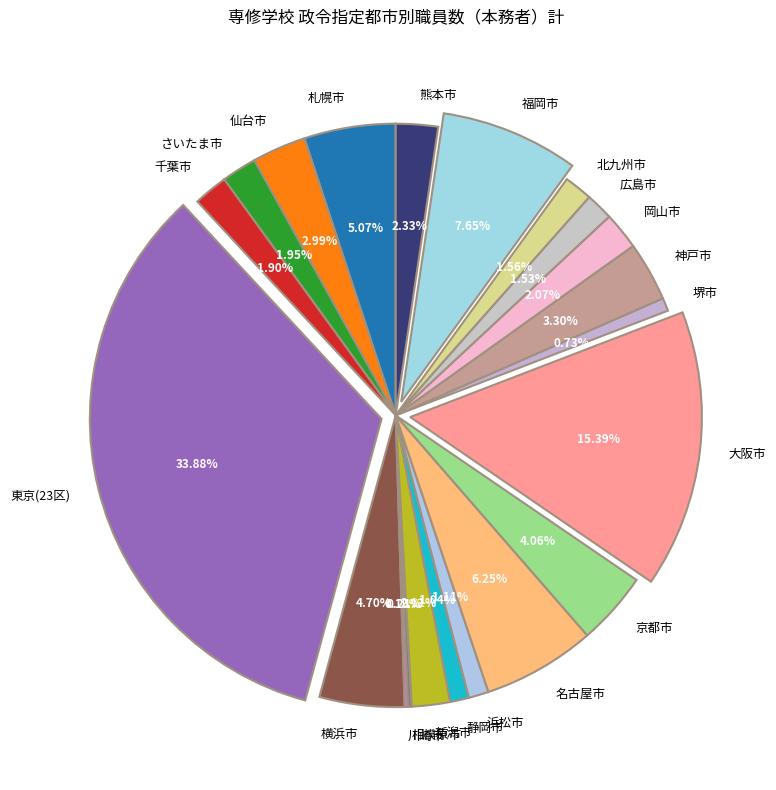

What is the ratio of the value at 札幌市 to the value at 千葉市?

2.7